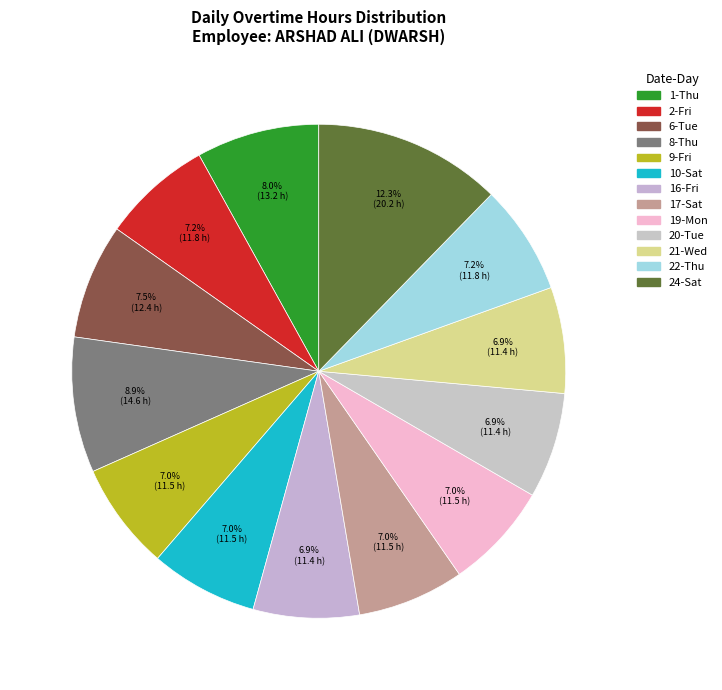

What is the ratio of the value at 20-Tue to the value at 22-Thu?

1.0